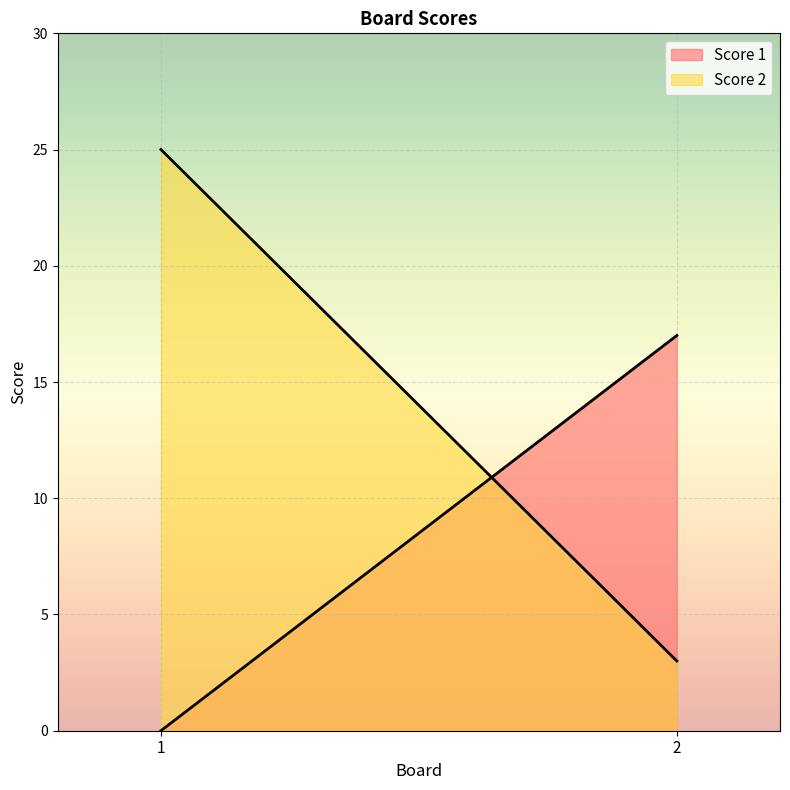

Where is Score 1 nearest to the value 8?

1